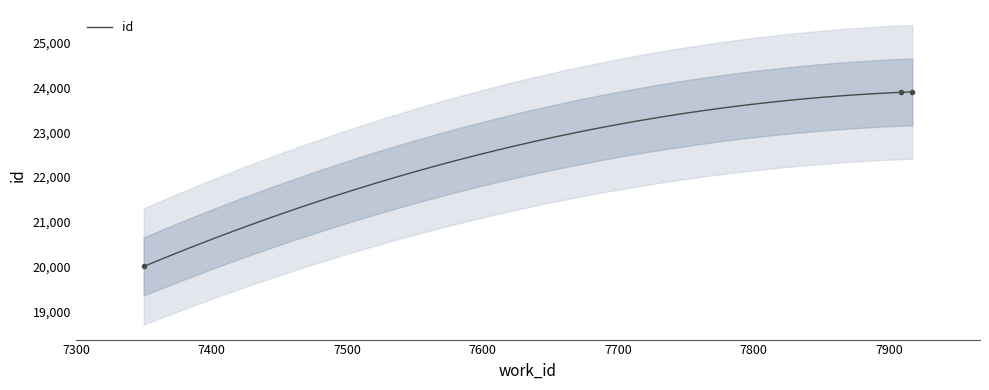

What is the sum of the values at 7917 and 7909?

47804